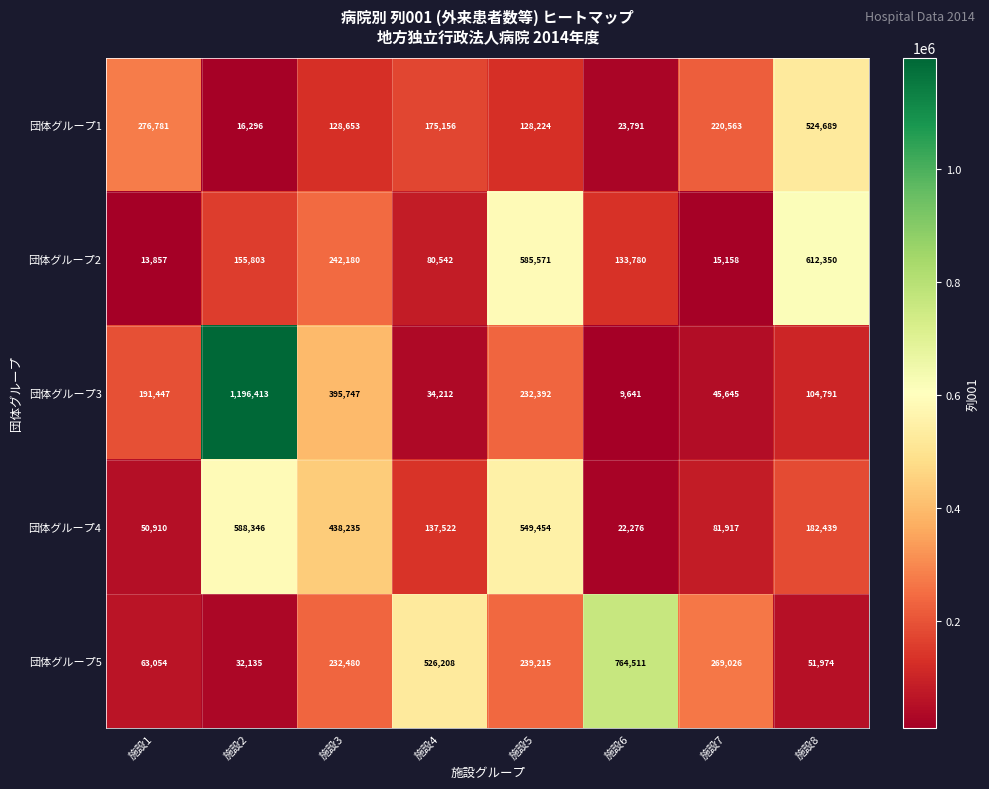

How many series are shown in this chart?

5